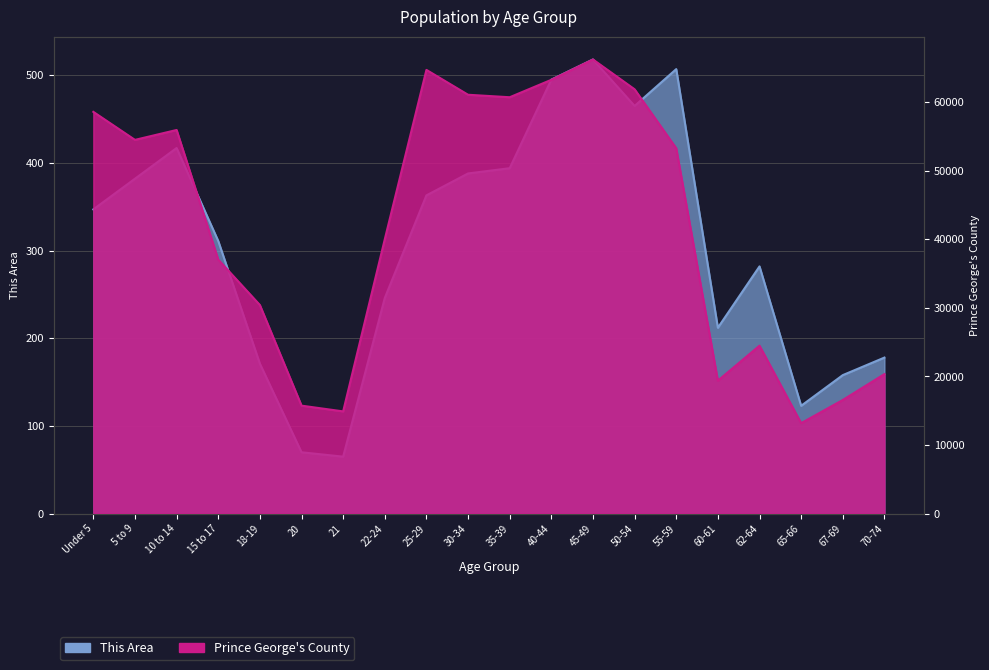

Is it true that Prince George's County equals 24758 at 21?

False